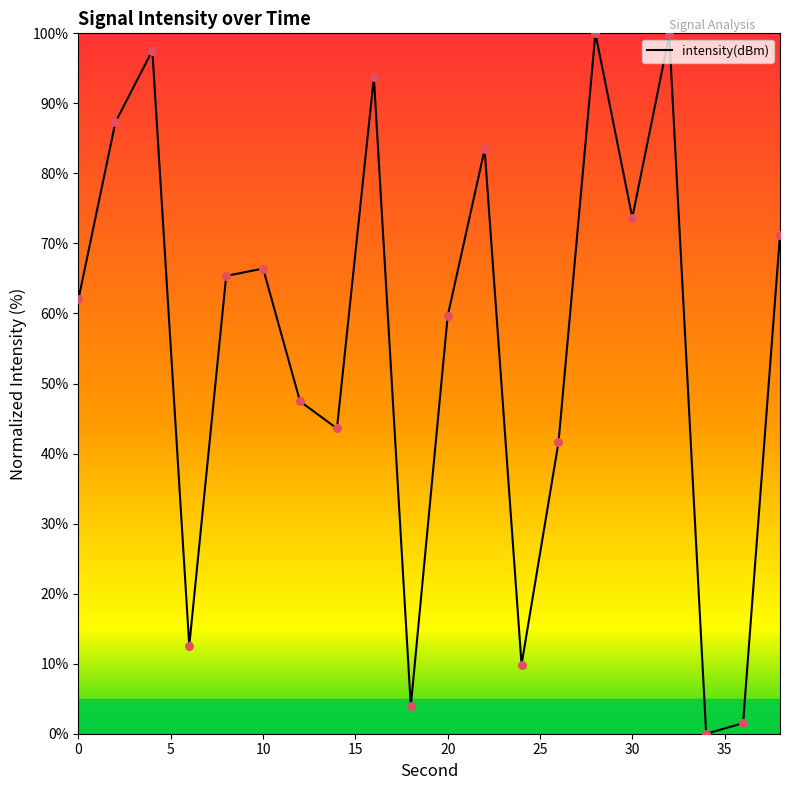

What is the difference between the maximum and minimum values?

100.0